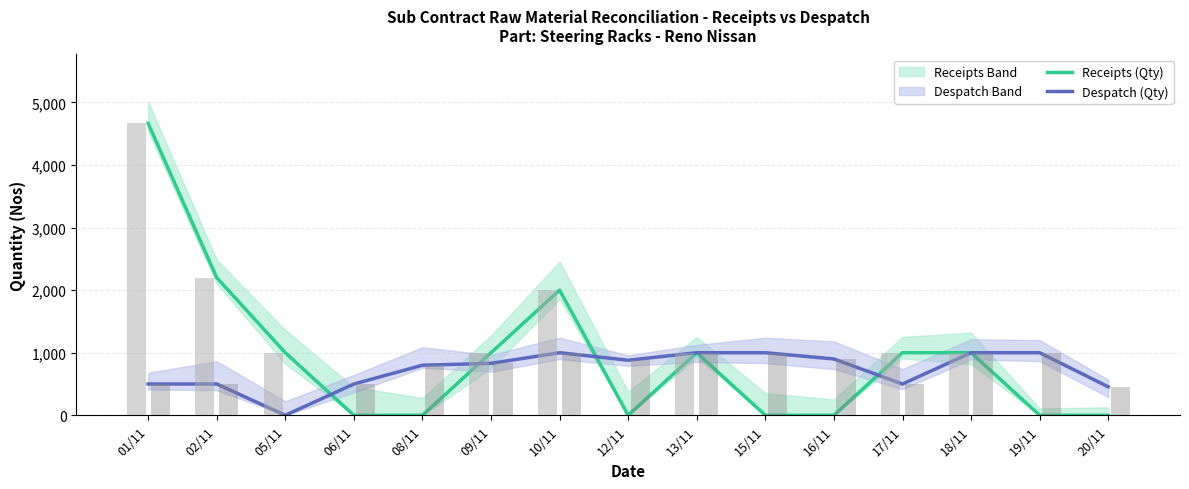

The value of Despatch (Qty) at 02/11 is 252. True or false?

False